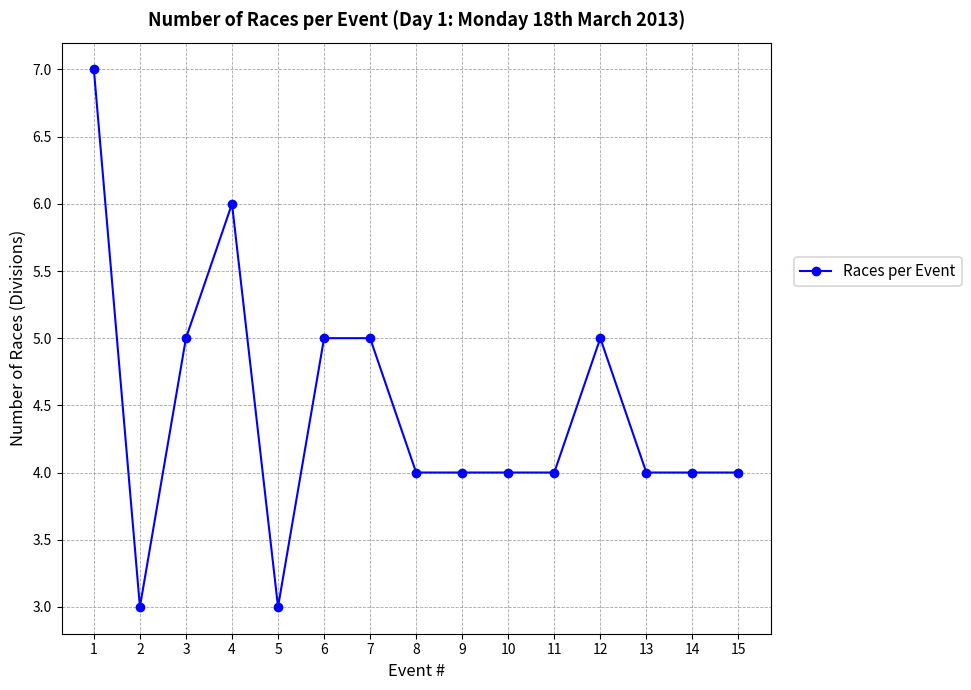

How many series are shown in this chart?

1